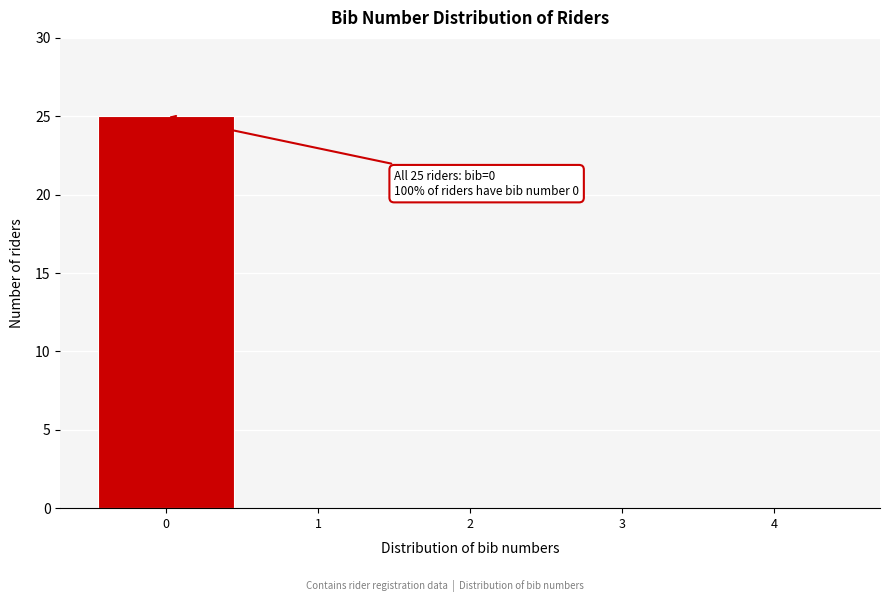

Which range on the x-axis has the tallest bar?

-0.5 to 0.5